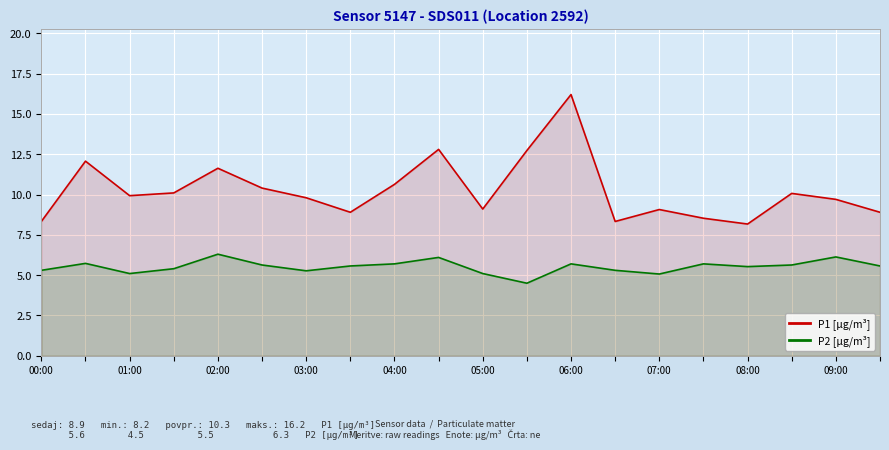

True or false: P1 [µg/m³] has a value of 14.0 at 14.

False